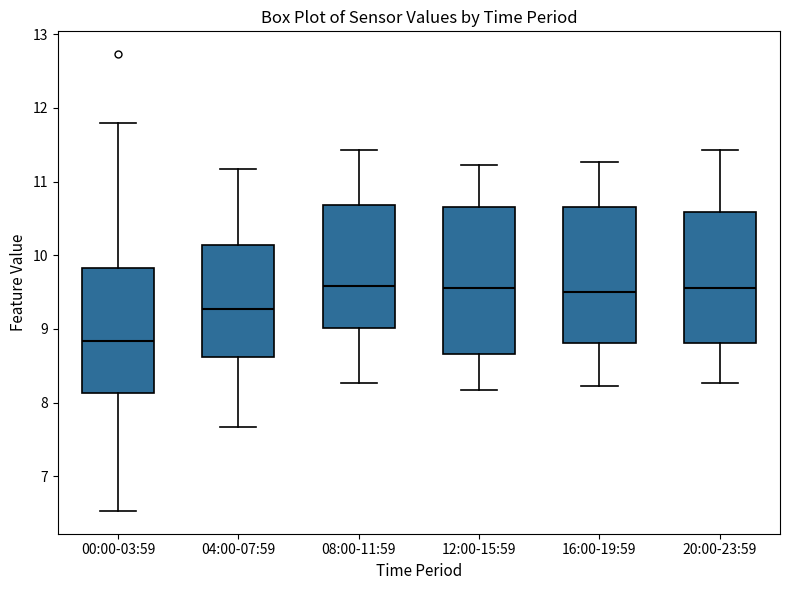

Reading left to right, transcribe this box plot: for each box, give where its median line is, the range the box spans, and where its two whiskers end, as read against the y-axis. The values are not printed on the chart, so give them approximately, as read against the axis.

00:00-03:59: median 8.8, box 8.1 to 9.8, whiskers 6.5 to 11.8
04:00-07:59: median 9.3, box 8.6 to 10.1, whiskers 7.7 to 11.2
08:00-11:59: median 9.6, box 9.0 to 10.7, whiskers 8.3 to 11.4
12:00-15:59: median 9.6, box 8.7 to 10.7, whiskers 8.2 to 11.2
16:00-19:59: median 9.5, box 8.8 to 10.7, whiskers 8.2 to 11.3
20:00-23:59: median 9.6, box 8.8 to 10.6, whiskers 8.3 to 11.4